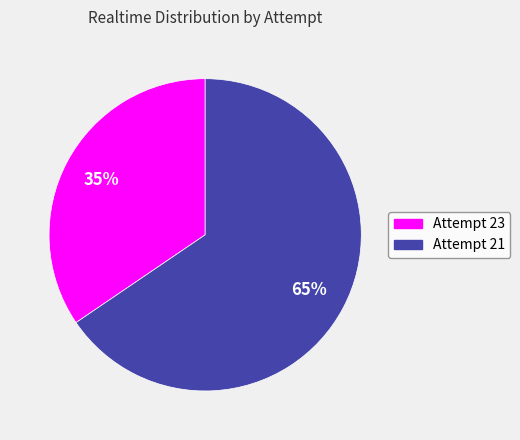

Which category has the smallest portion of the pie?

Attempt 23